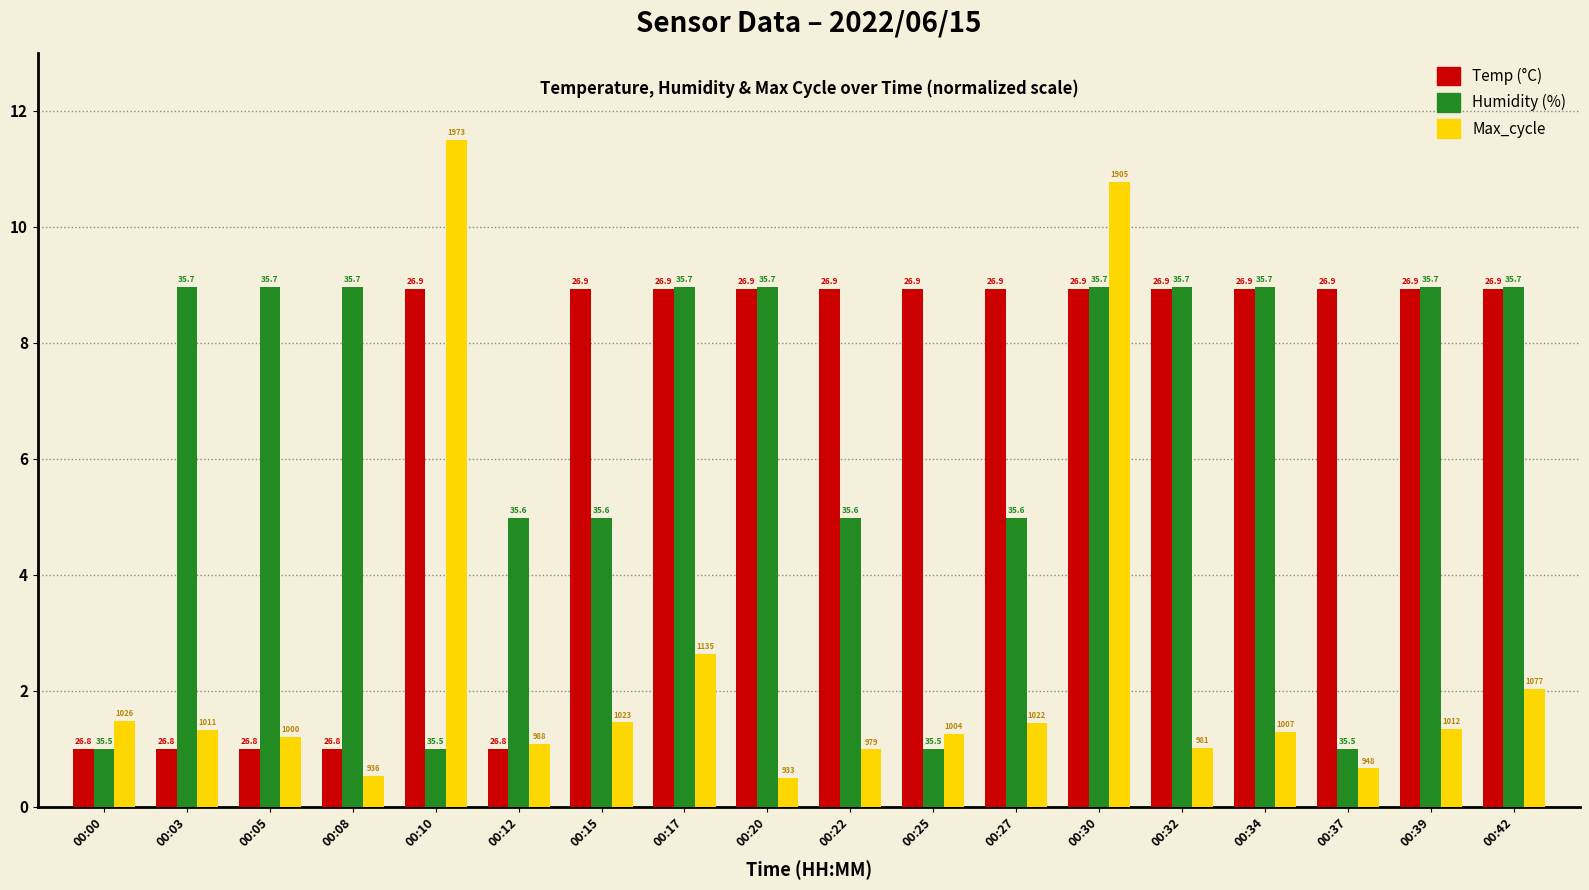

Are the bars grouped side by side (vs. stacked)?

Yes